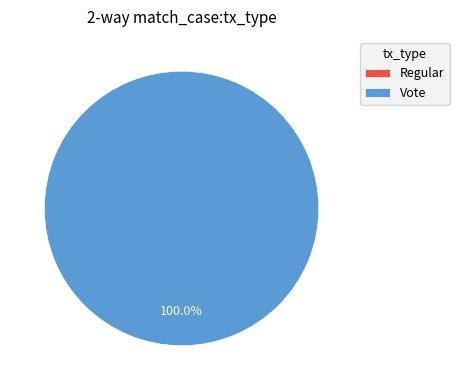

Rank the categories by value from lowest to highest.

Regular, Vote